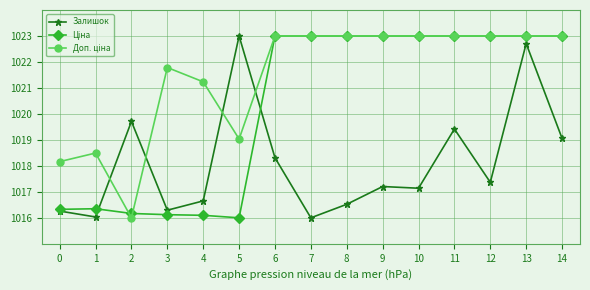

What is the total value across all series at 8?

3062.5